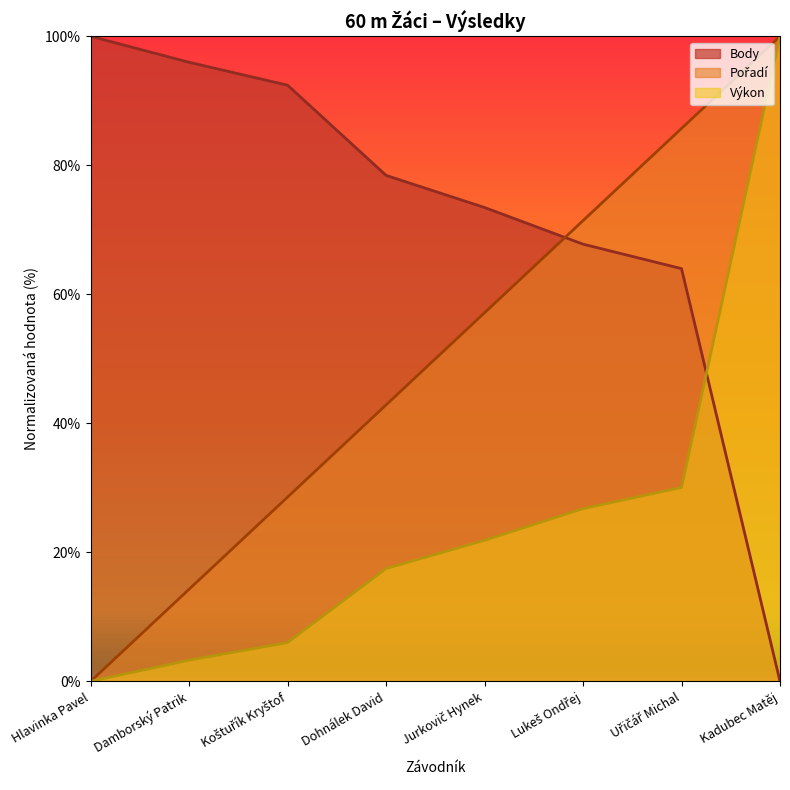

True or false: Výkon and Pořadí intersect in this chart.

False